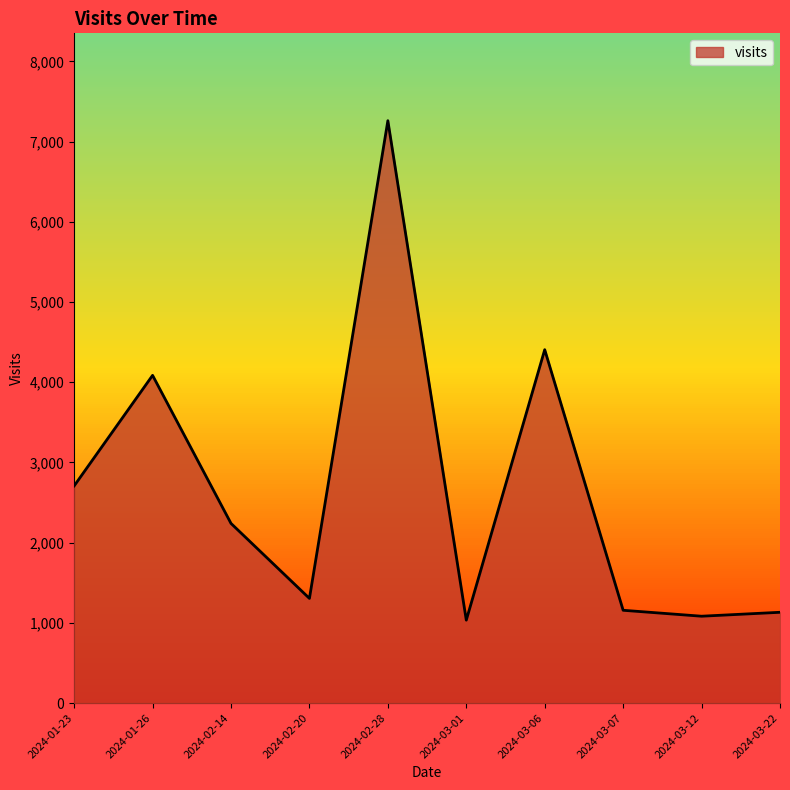

What is the difference between the values at 2024-03-06 and 2024-01-23?

1698